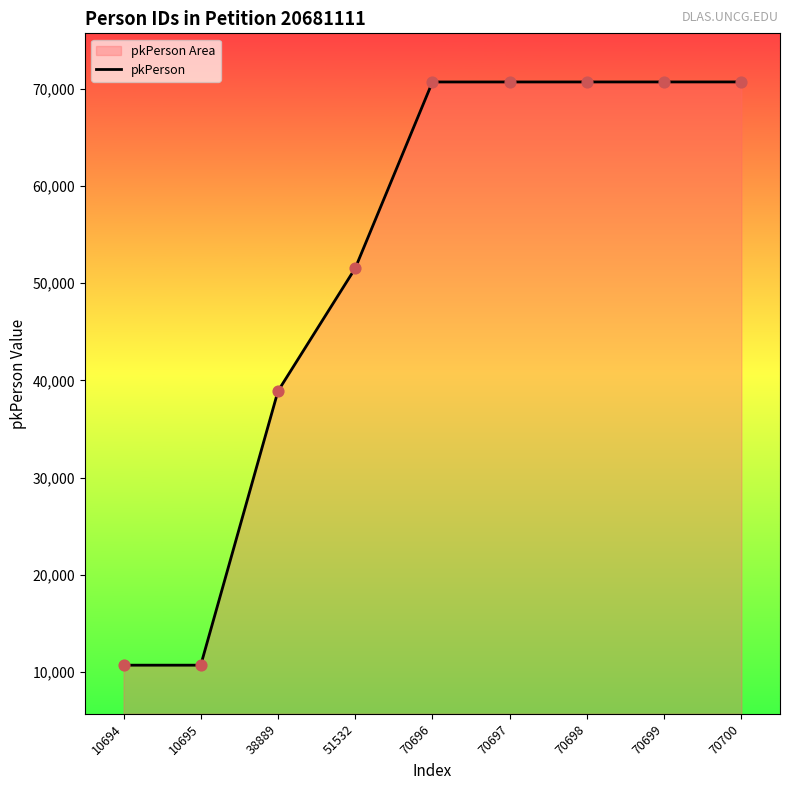

What is the change in value from 10695 to 70700?

+60005